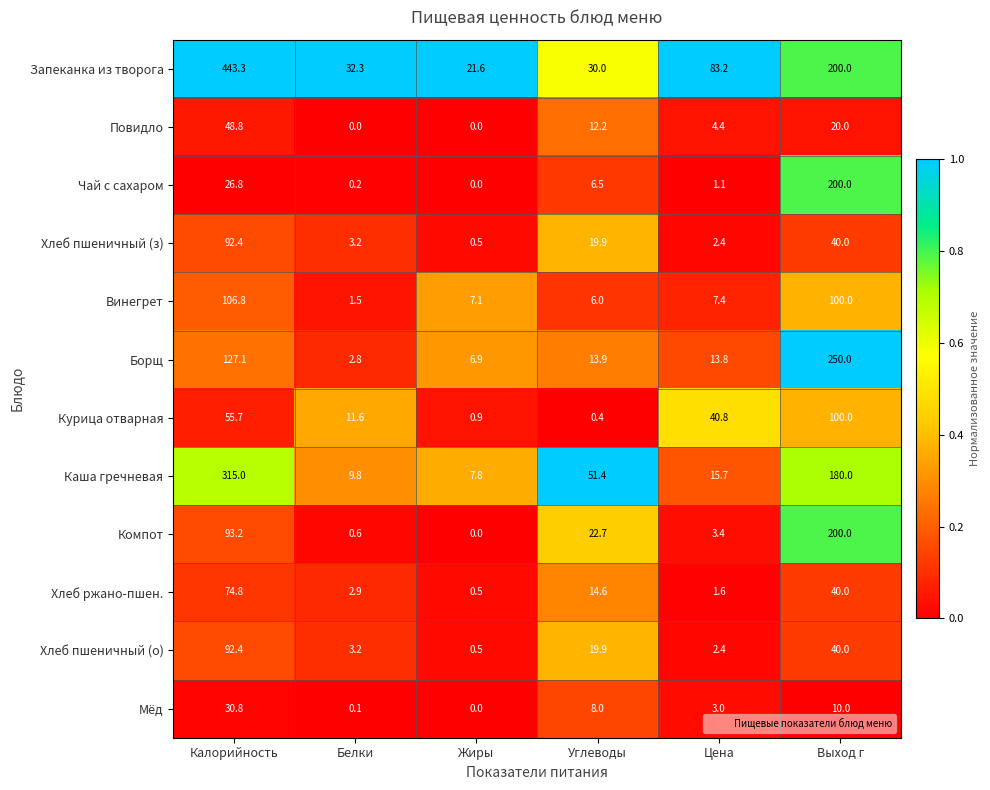

Which series has the widest spread of values?

Запеканка из творога